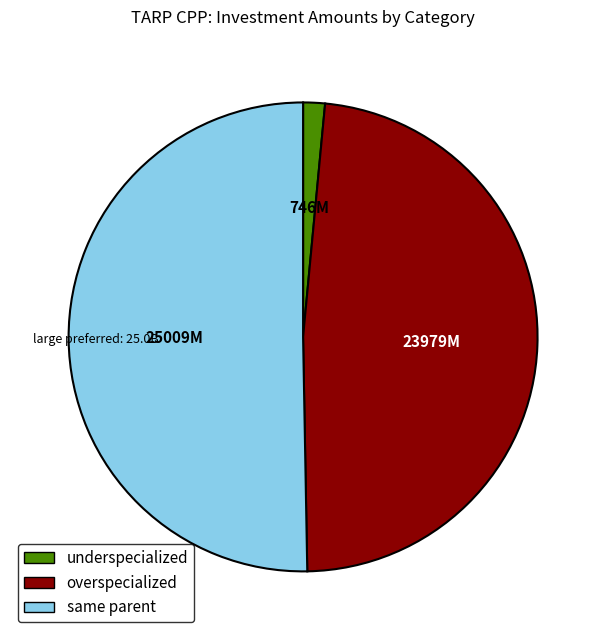

What is the smallest slice in the pie chart?

underspecialized